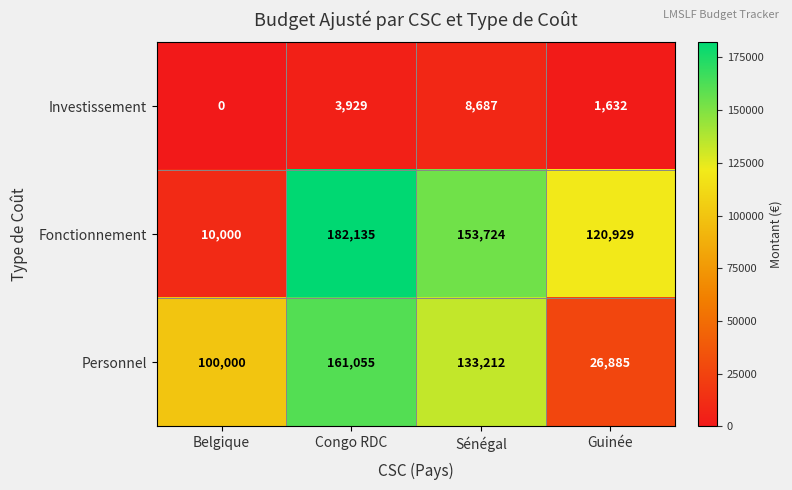

At Belgique, list the series in order from largest to smallest.

Personnel, Fonctionnement, Investissement